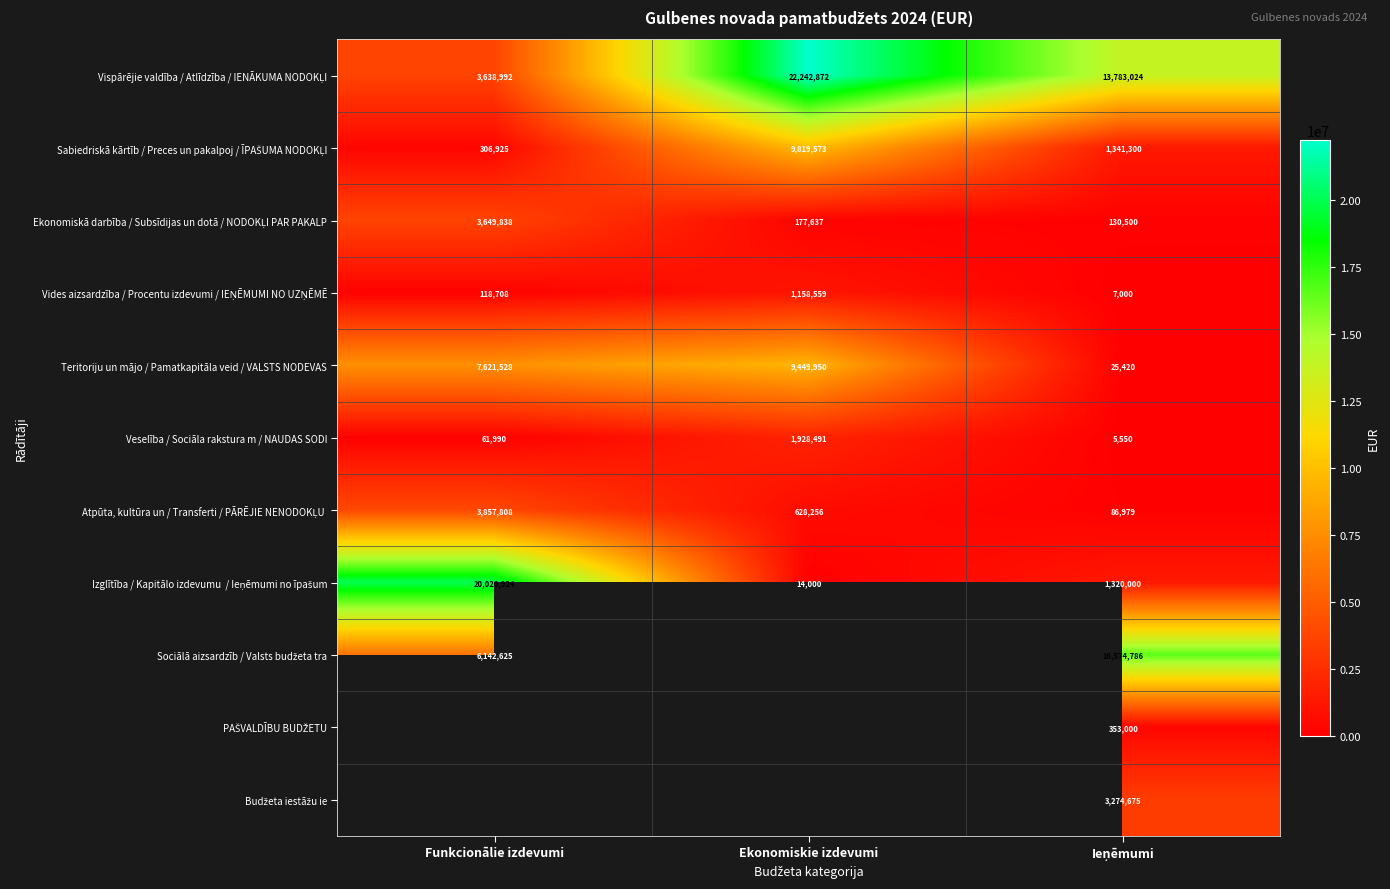

What is the sum of the Teritoriju un mājo / Pamatkapitāla veid / VALSTS NODEVAS values at Ieņēmumi and Ekonomiskie izdevumi?

9475370.0